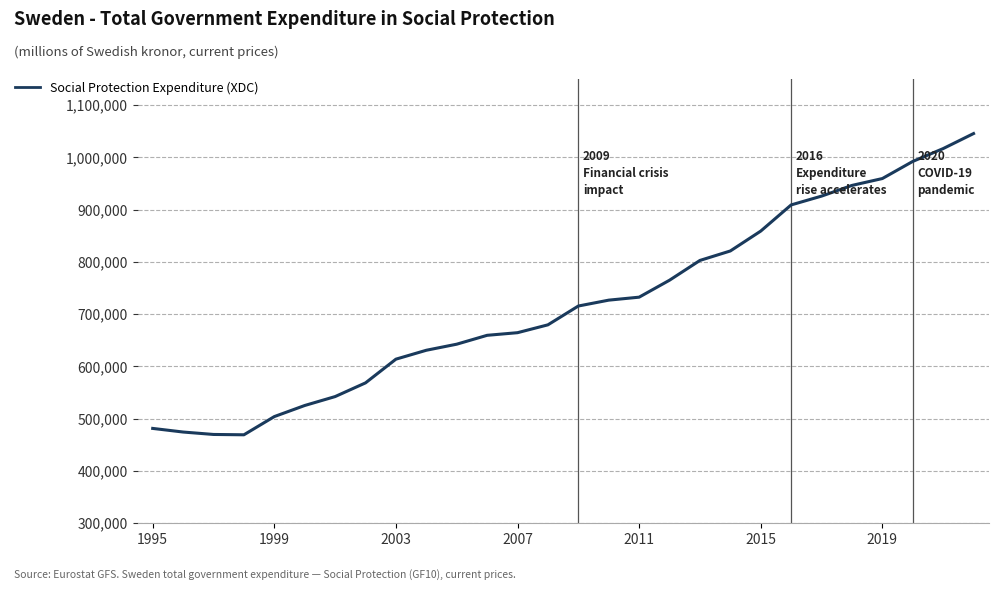

What is the maximum value shown in the chart?

1045625